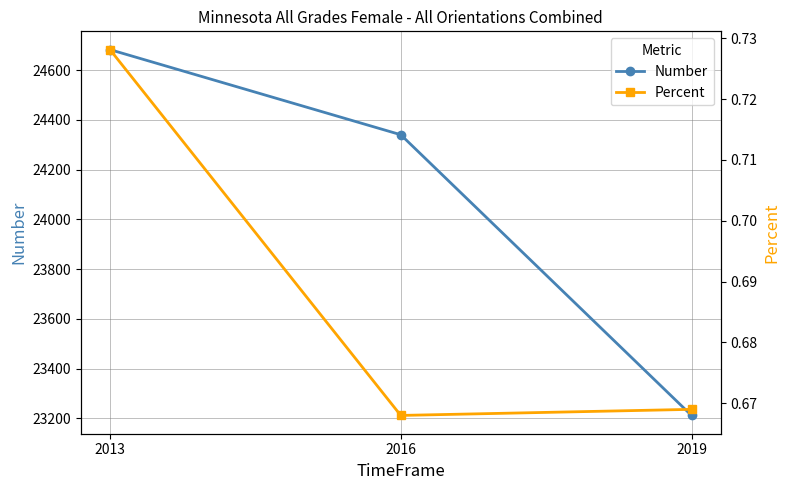

At how many categories does at least one series exceed 22590?

3